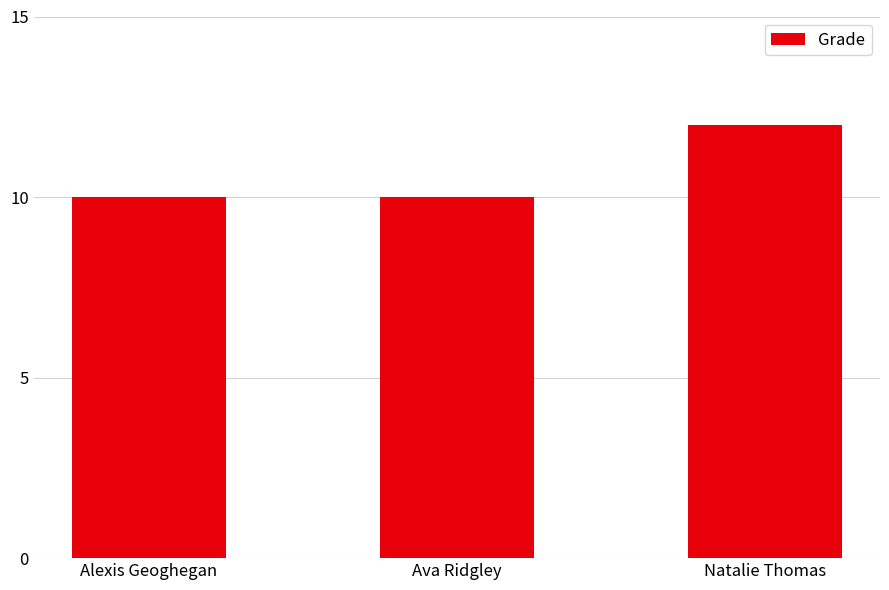

What is the difference between the values at Alexis Geoghegan and Natalie Thomas?

2